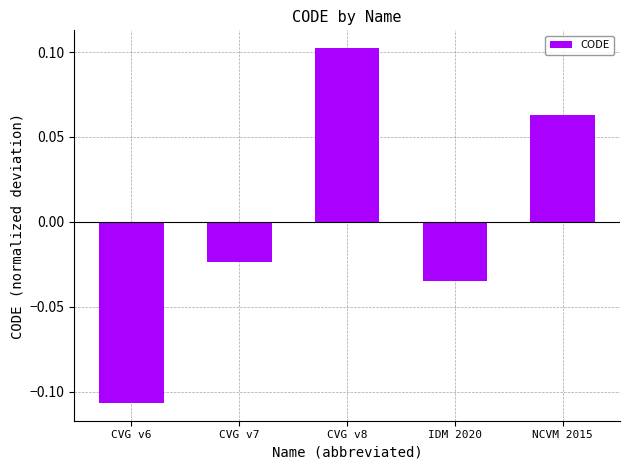

List the labels in order of value, smallest first.

CVG v6, IDM 2020, CVG v7, NCVM 2015, CVG v8